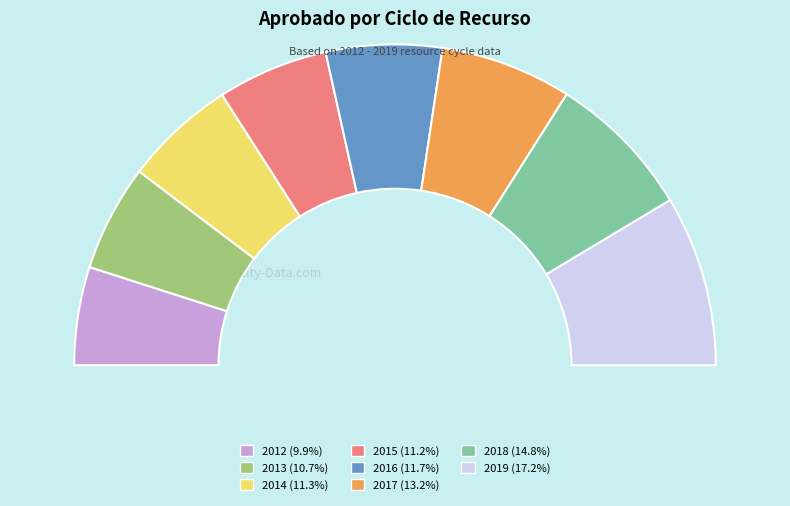

Between 2013 and 2012, which is larger?

2013